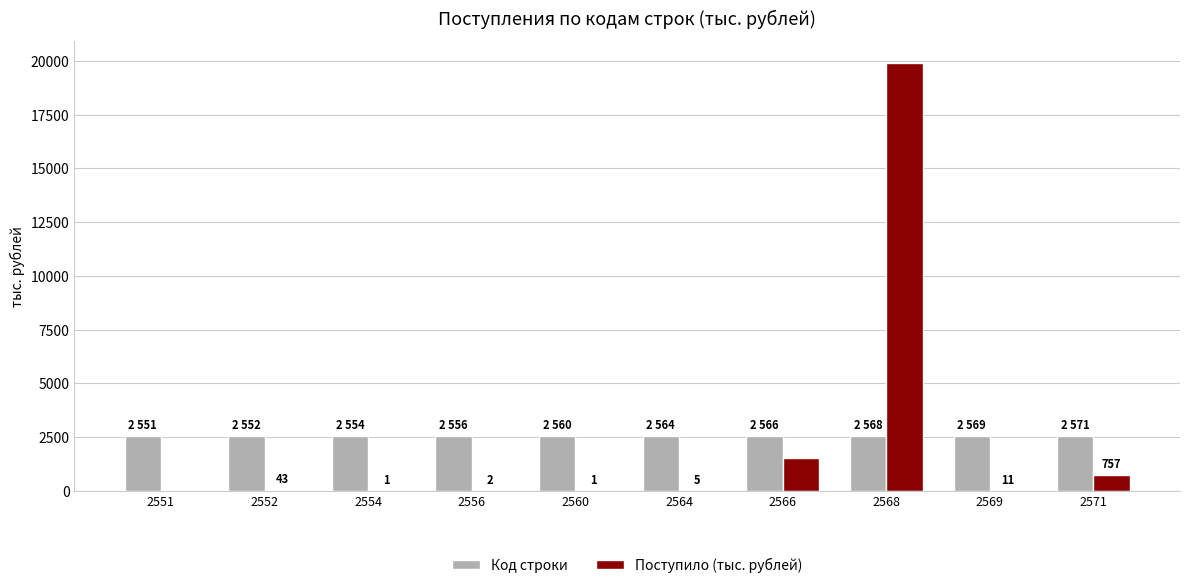

What is the average value of the Поступило (тыс. рублей) series?

2225